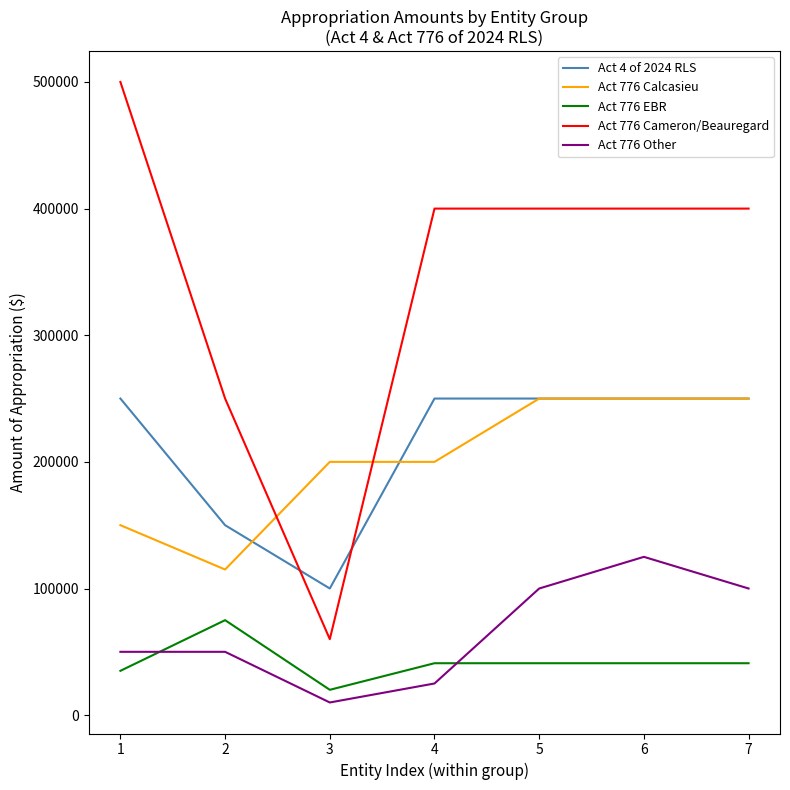

True or false: Act 4 of 2024 RLS and Act 776 EBR cross at least once.

False